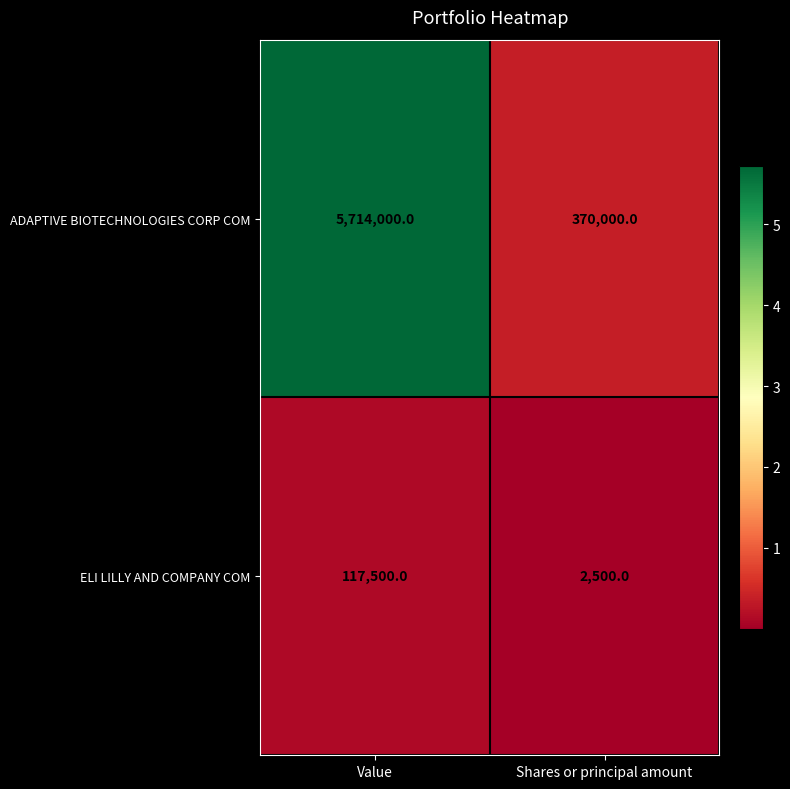

Which series changed the most between Value and Shares or principal amount?

ADAPTIVE BIOTECHNOLOGIES CORP COM